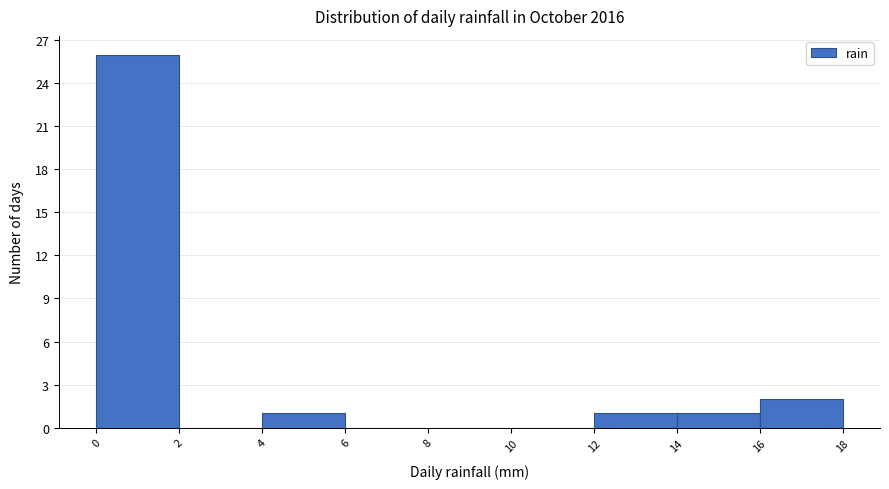

Reading left to right, list every bar in this chart as the range it spans on the x-axis followed by its height. The values are not printed on the chart, so give them approximately, as read against the axis.

0 to 2: 26
2 to 4: 0
4 to 6: 1
6 to 8: 0
8 to 10: 0
10 to 12: 0
12 to 14: 1
14 to 16: 1
16 to 18: 2